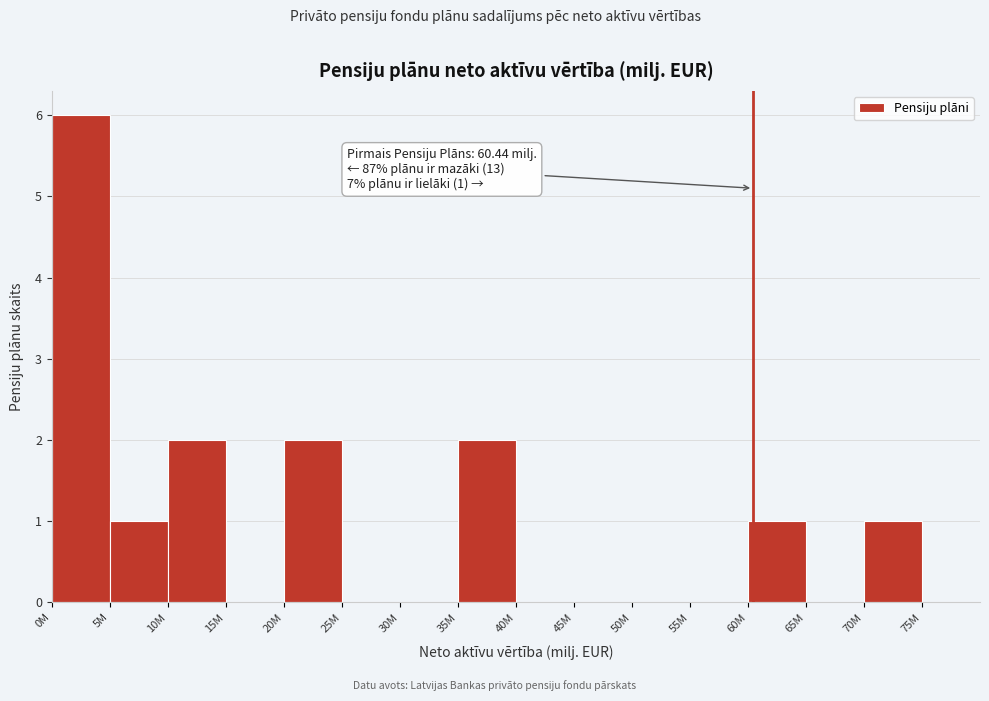

Reading left to right, list all the values displayed in this chart.

0M=6	5M=1	10M=2	15M=0	20M=2	25M=0	30M=0	35M=2	40M=0	45M=0	50M=0	55M=0	60M=1	65M=0	70M=1	75M=0